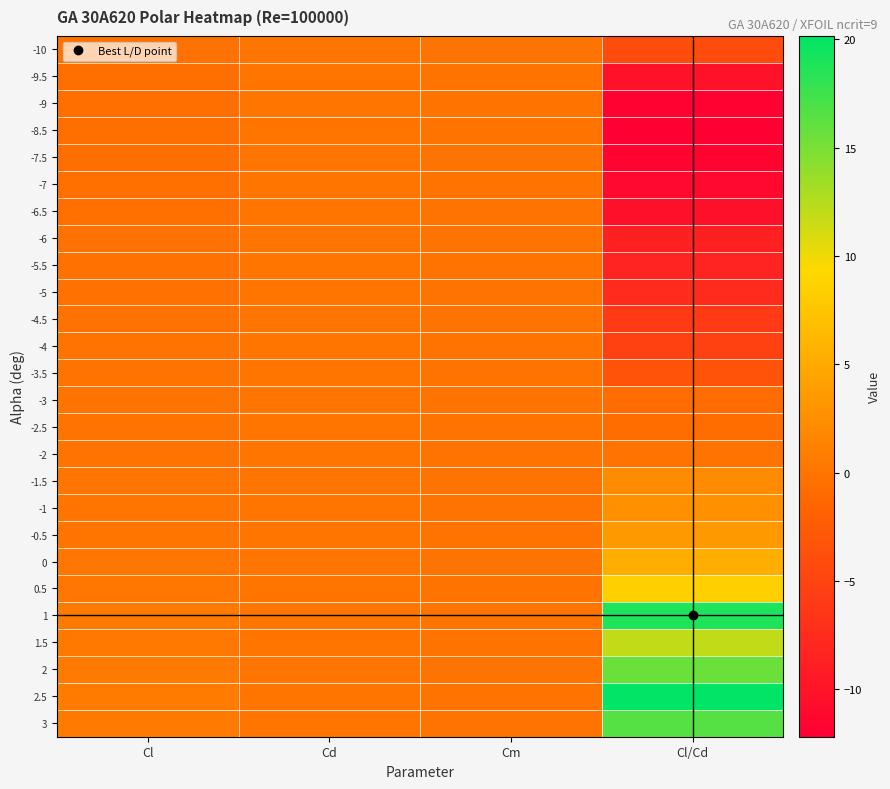

How many data points does each series have?

4